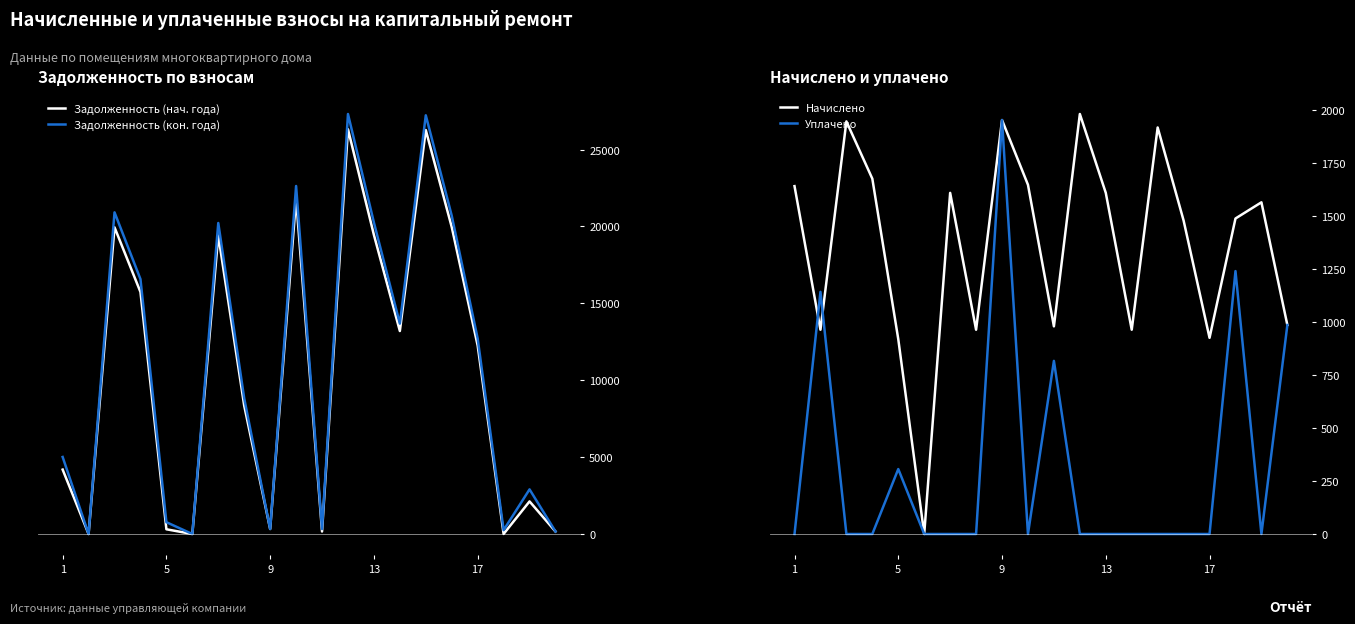

What is the maximum value for Задолженность (кон. года)?

27313.4